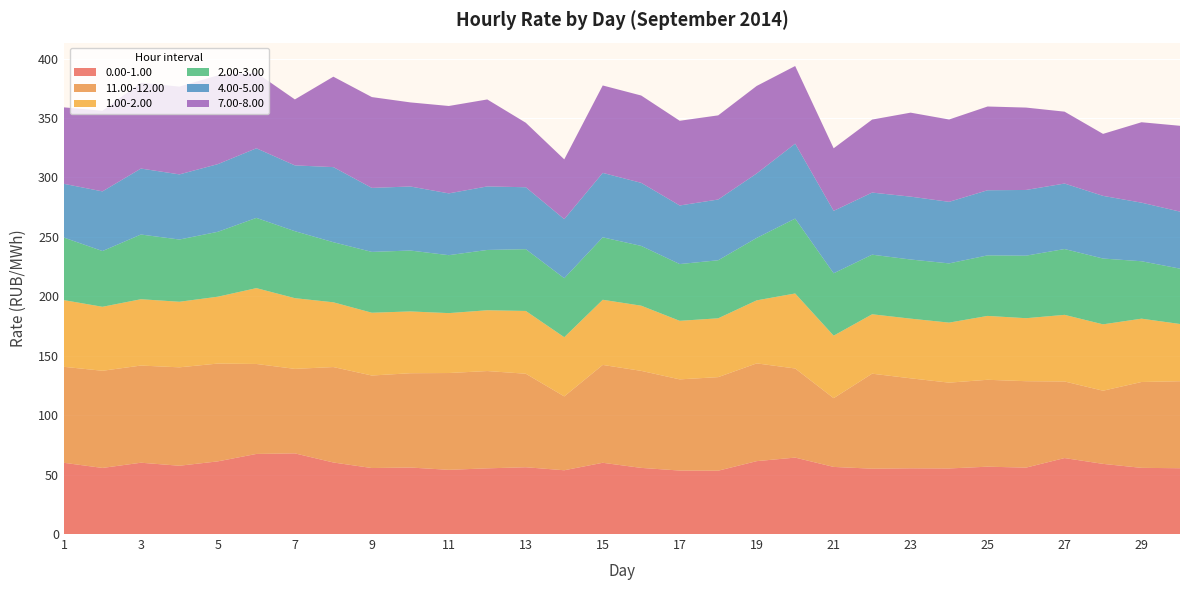

Reading left to right, extract all data points from this chart.

0.00-1.00: 1=59.9	2=55.6	3=60.0	4=57.5	5=61.1	6=67.4	7=67.8	8=60.2	9=55.5	10=56.0	11=54.0	12=55.3	13=56.2	14=53.6	15=59.9	16=55.6	17=53.4	18=53.3	19=61.3	20=64.3	21=56.5	22=55.0	23=55.3	24=55.2	25=56.6	26=55.9	27=63.9	28=59.0	29=55.7	30=55.4
11.00-12.00: 1=80.8	2=81.8	3=81.7	4=82.8	5=82.3	6=75.7	7=71.1	8=80.3	9=77.8	10=79.3	11=81.4	12=81.9	13=78.7	14=62.1	15=82.3	16=81.6	17=76.7	18=78.7	19=82.2	20=75.0	21=57.8	22=79.9	23=75.7	24=72.2	25=73.1	26=72.7	27=64.4	28=61.5	29=72.2	30=73.2
1.00-2.00: 1=56.1	2=53.8	3=55.8	4=55.2	5=56.3	6=63.8	7=59.5	8=54.5	9=52.8	10=52.0	11=50.4	12=51.1	13=52.8	14=49.8	15=54.8	16=54.8	17=49.3	18=49.5	19=53.0	20=63.1	21=52.6	22=50.0	23=50.2	24=50.5	25=53.7	26=53.0	27=56.0	28=55.8	29=53.3	30=48.1
2.00-3.00: 1=52.6	2=46.9	3=54.4	4=52.4	5=54.6	6=59.1	7=56.4	8=50.5	9=51.2	10=51.2	11=48.8	12=50.7	13=52.0	14=49.6	15=52.5	16=50.3	17=47.8	18=48.8	19=52.5	20=63.0	21=52.5	22=50.1	23=49.8	24=49.8	25=50.9	26=52.6	27=55.4	28=55.4	29=48.3	30=46.6
4.00-5.00: 1=45.2	2=50.2	3=55.5	4=54.8	5=56.9	6=58.5	7=55.4	8=63.2	9=53.8	10=53.9	11=52.0	12=53.5	13=52.1	14=49.7	15=54.2	16=53.1	17=49.3	18=51.1	19=54.2	20=63.0	21=52.5	22=52.2	23=52.9	24=51.8	25=54.8	26=55.3	27=55.1	28=52.7	29=49.3	30=48.0
7.00-8.00: 1=64.3	2=67.9	3=72.2	4=73.8	5=74.7	6=63.5	7=55.5	8=76.1	9=76.4	10=70.8	11=73.5	12=73.2	13=54.3	14=50.3	15=73.6	16=73.5	17=71.3	18=70.8	19=73.6	20=65.3	21=52.6	22=61.4	23=70.7	24=69.3	25=70.5	26=69.3	27=60.5	28=52.1	29=67.7	30=72.2